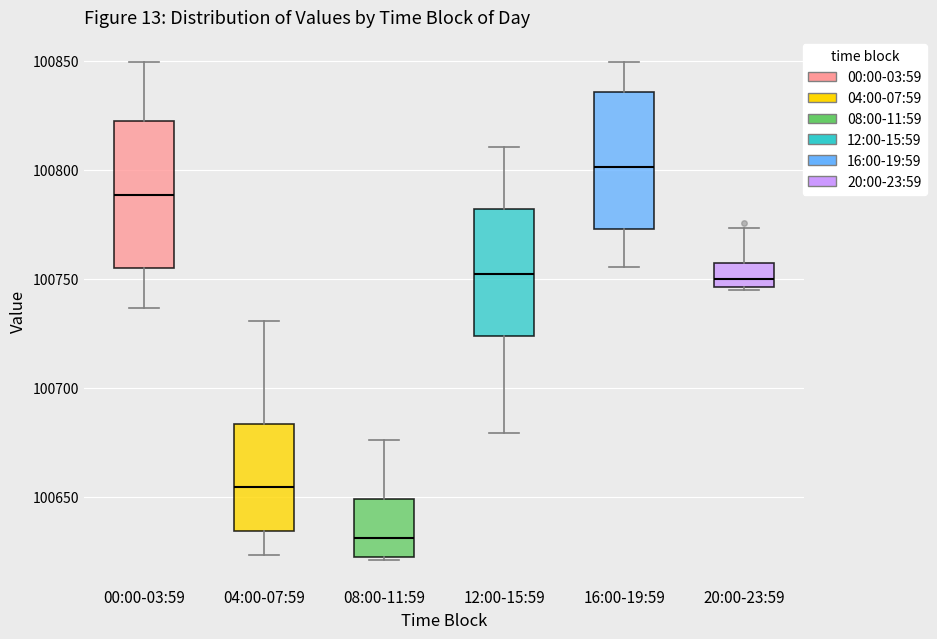

Reading left to right, transcribe this box plot: for each box, give where its median line is, the range the box spans, and where its two whiskers end, as read against the y-axis. The values are not printed on the chart, so give them approximately, as read against the axis.

00:00-03:59: median 100790, box 100755 to 100825, whiskers 100735 to 100850
04:00-07:59: median 100655, box 100635 to 100685, whiskers 100625 to 100730
08:00-11:59: median 100630, box 100620 to 100650, whiskers 100620 to 100675
12:00-15:59: median 100750, box 100725 to 100780, whiskers 100680 to 100810
16:00-19:59: median 100800, box 100775 to 100835, whiskers 100755 to 100850
20:00-23:59: median 100750, box 100745 to 100755, whiskers 100745 to 100775